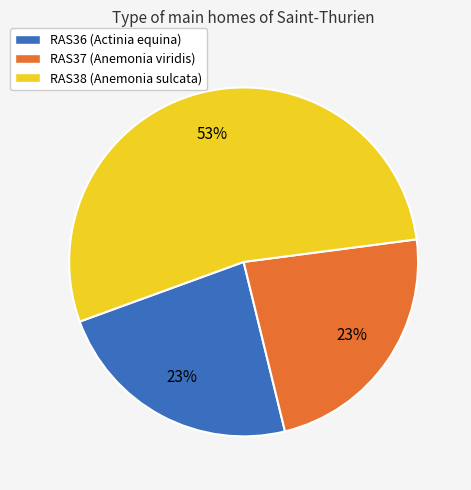

Is the sum of RAS36 (Actinia equina) and RAS38 (Anemonia sulcata) greater than half?

Yes